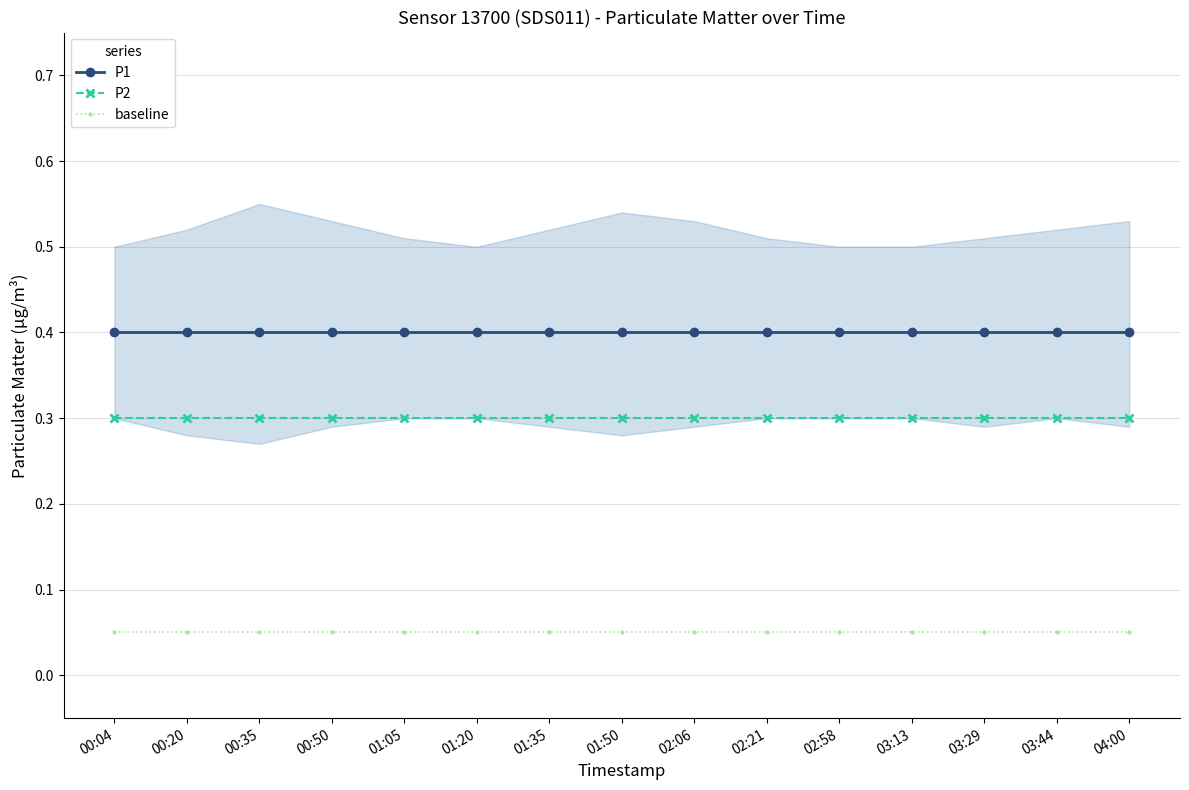

True or false: P2 has more than 0 points higher than both neighbors.

False